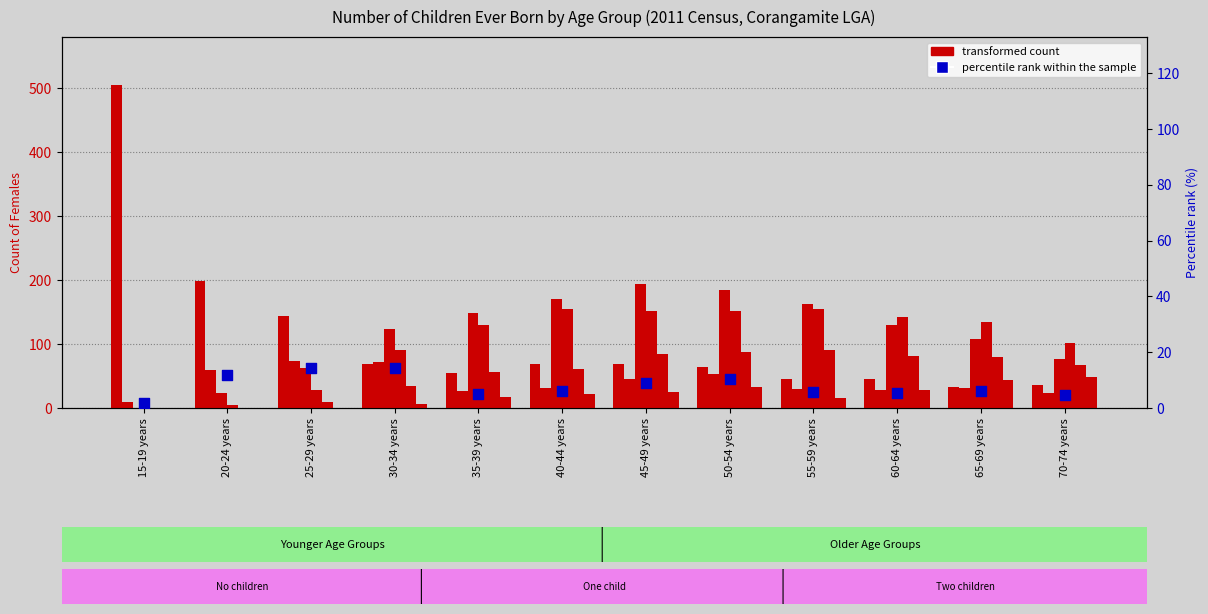

At which category is the sum across all series the highest?

15-19 years